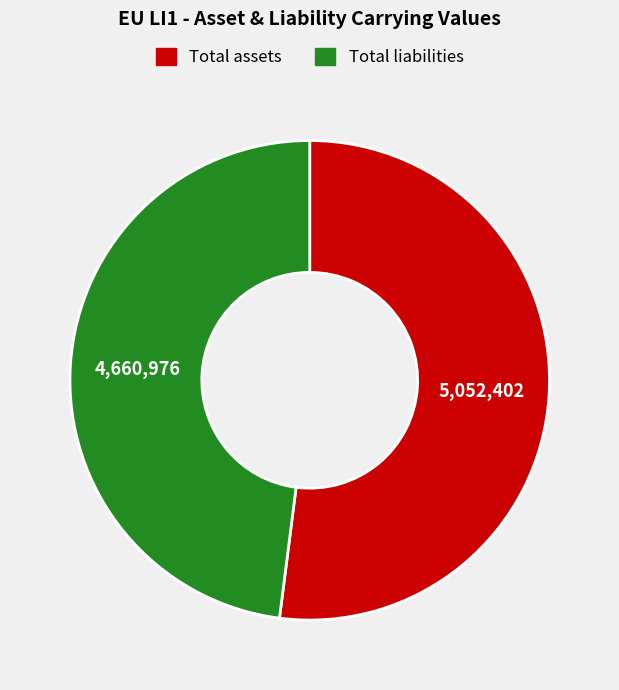

Which slice is the smallest?

Total liabilities